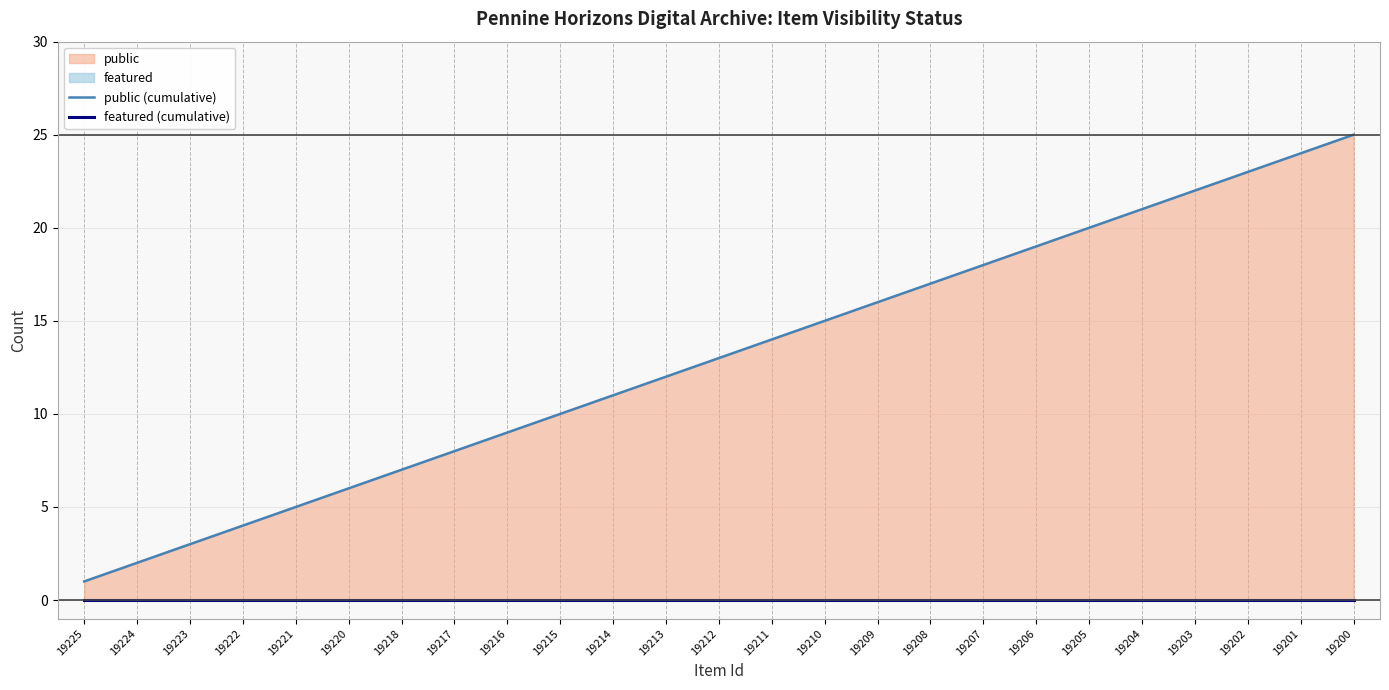

What is the total value across all series at 19209?

16